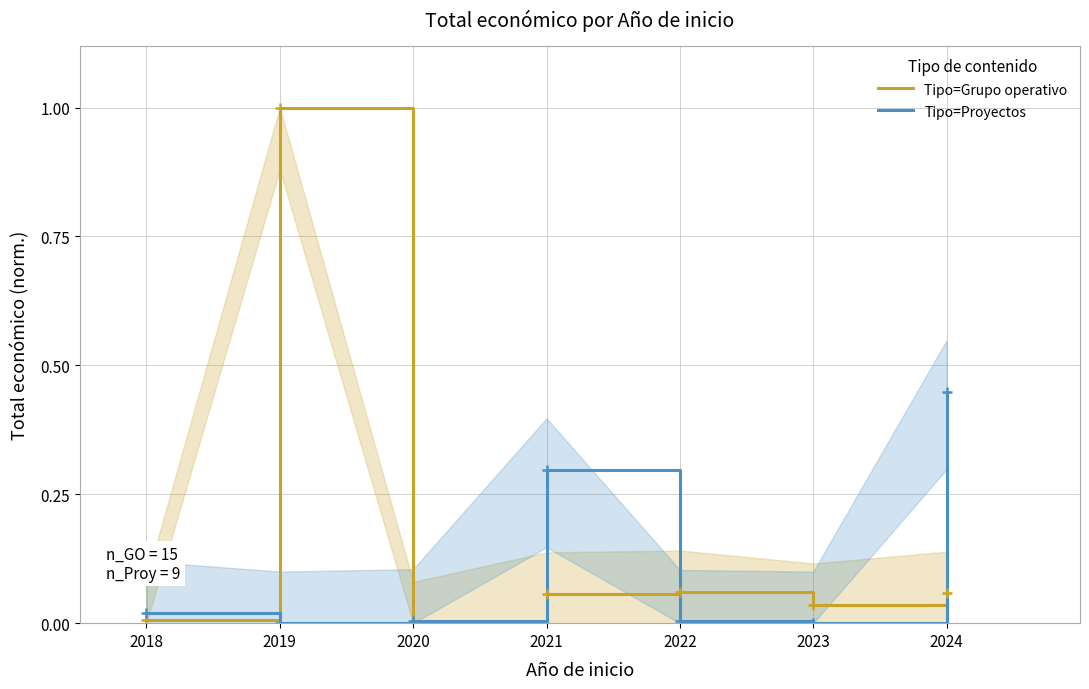

Reading left to right, what are all the values shown in this chart?

Tipo=Grupo operativo: 0.0	1.0	0.0	0.1	0.1	0.0	0.1
Tipo=Proyectos: 0.0	0.0	0.0	0.3	0.0	0.0	0.4